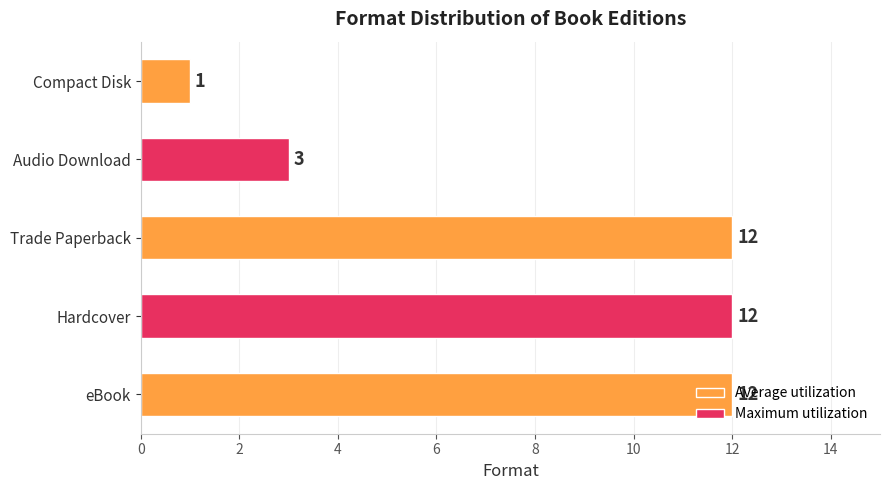

Where is the data nearest to the value 6?

Audio Download